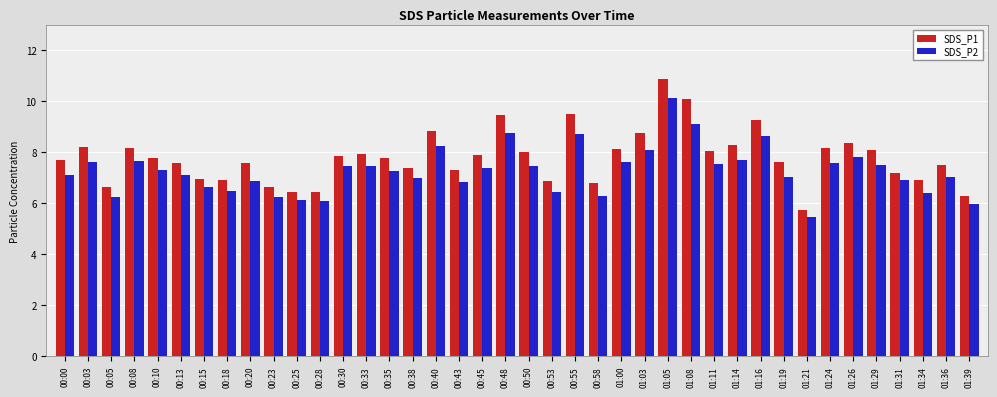

At which label does SDS_P1 reach its minimum?

01:21